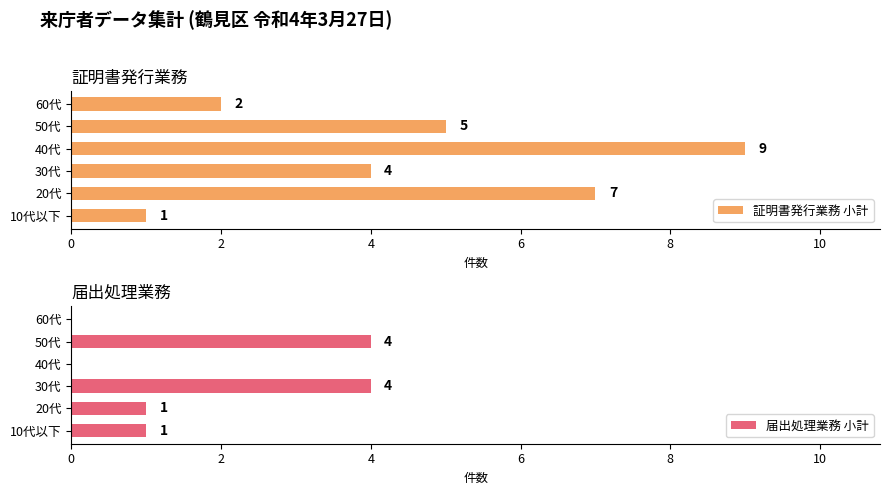

How many bars are there in each group?

2